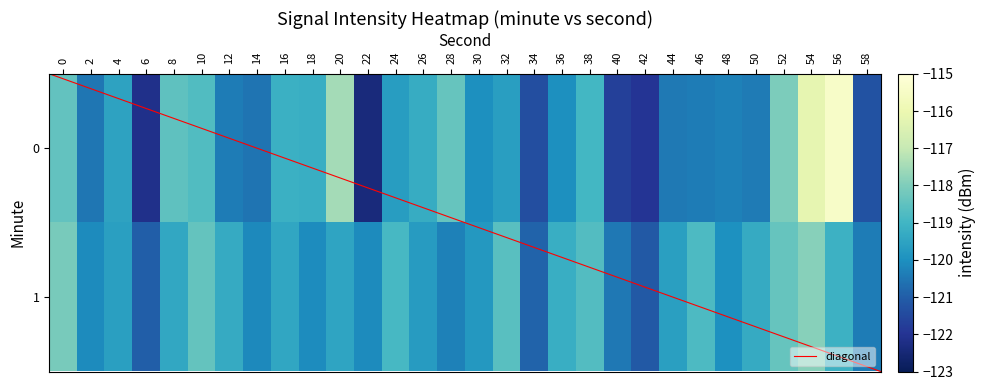

What is the sum of all 1 values?

-3586.4